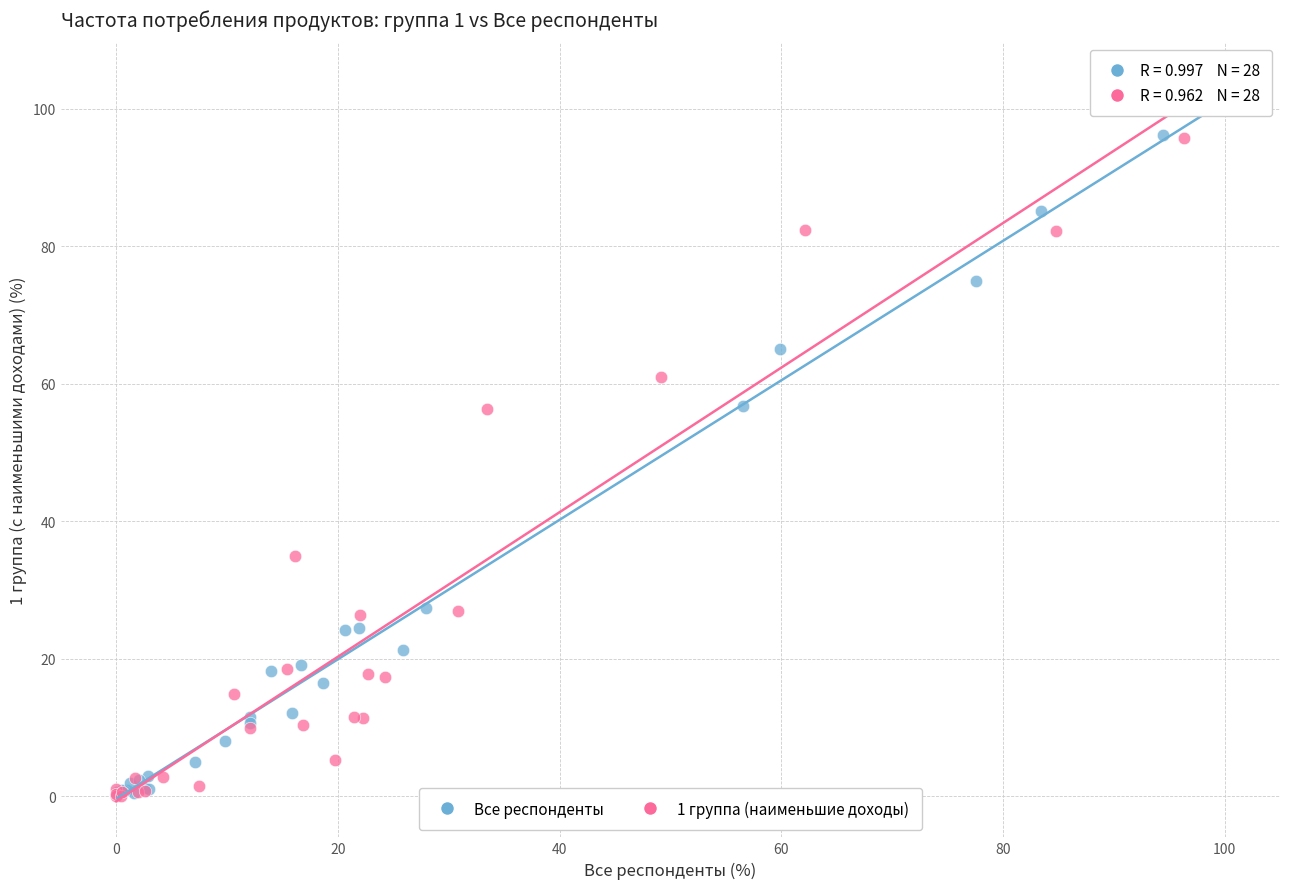

What are all the series names shown in the legend?

Все респонденты, 1 группа (наименьшие доходы)